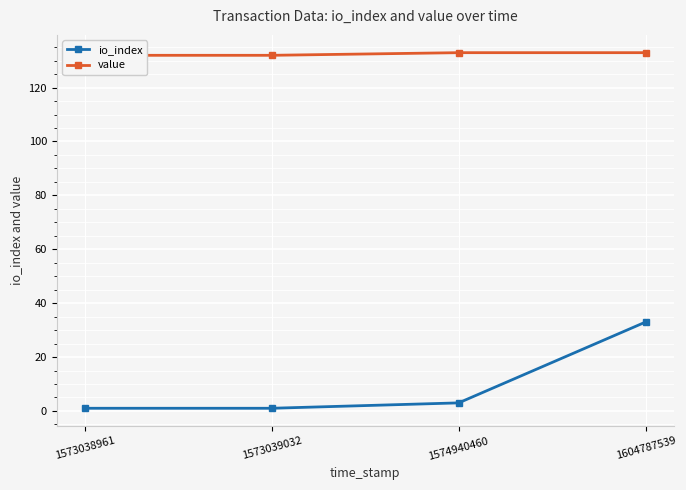

What is the difference between the value values at 1573038961 and 1604787539?

1.0